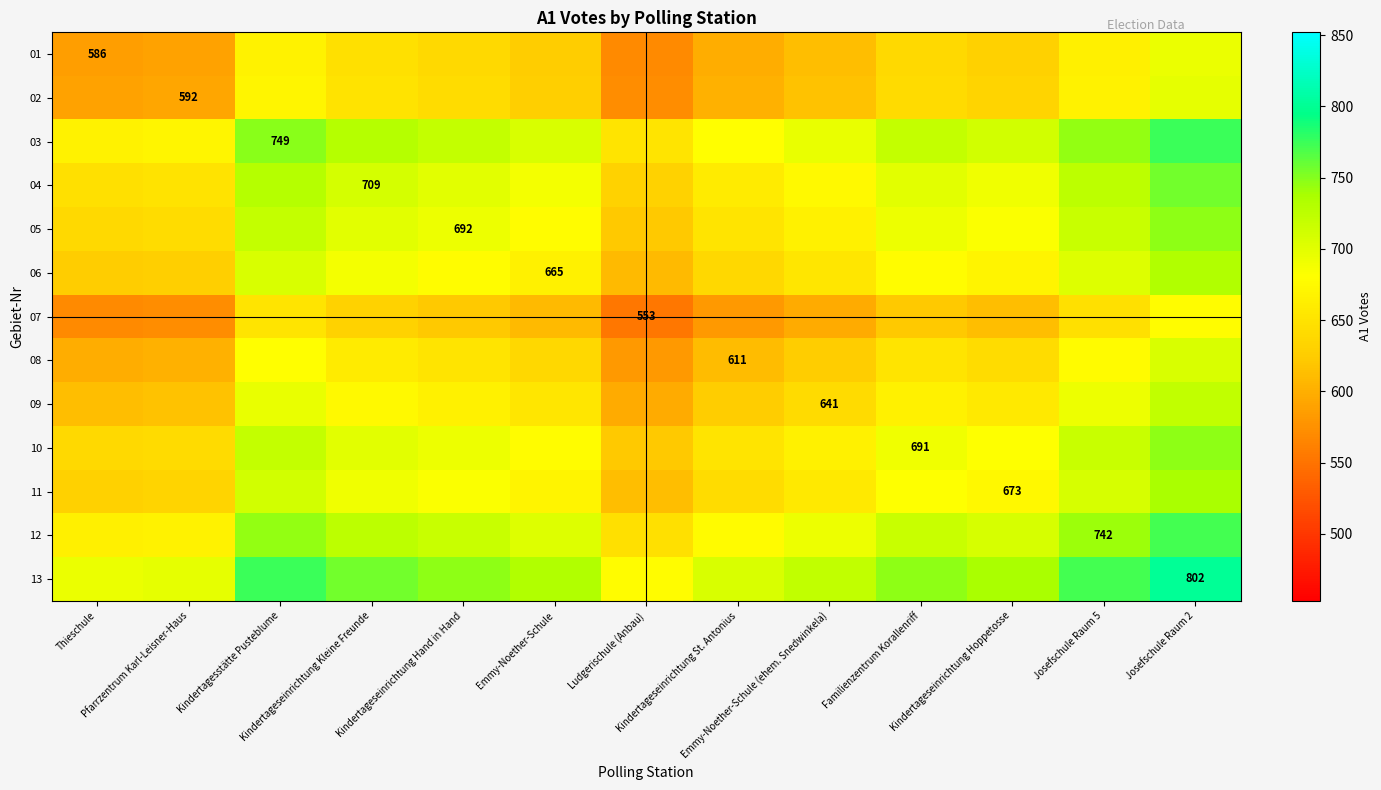

At which label does 09 first exceed 657?

Kindertagesstätte Pusteblume